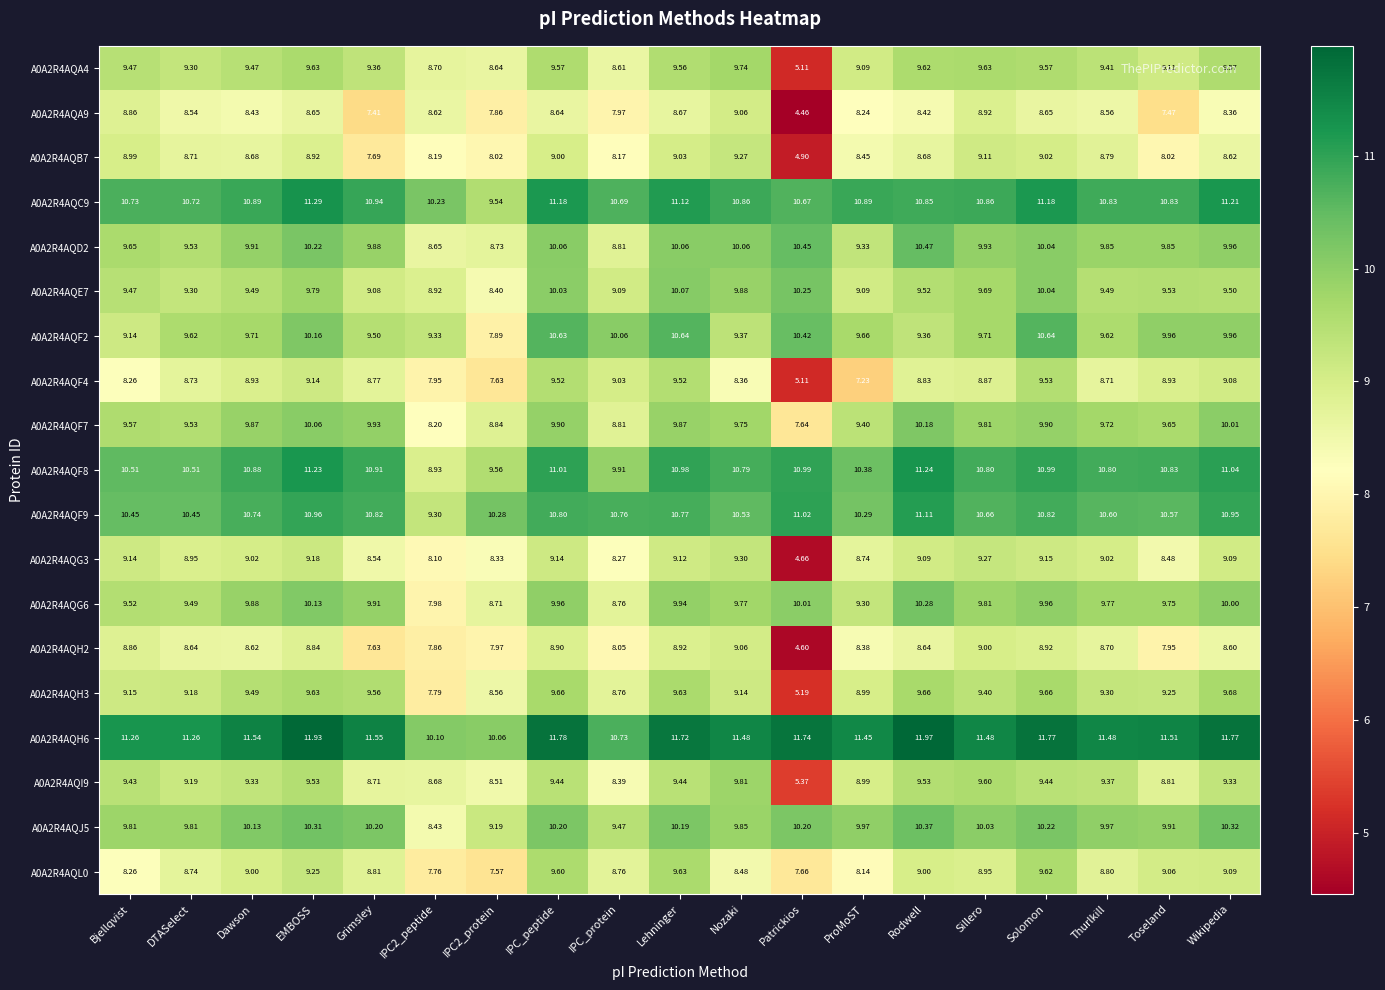

Which category has the highest value in the A0A2R4AQF7 series?

Rodwell